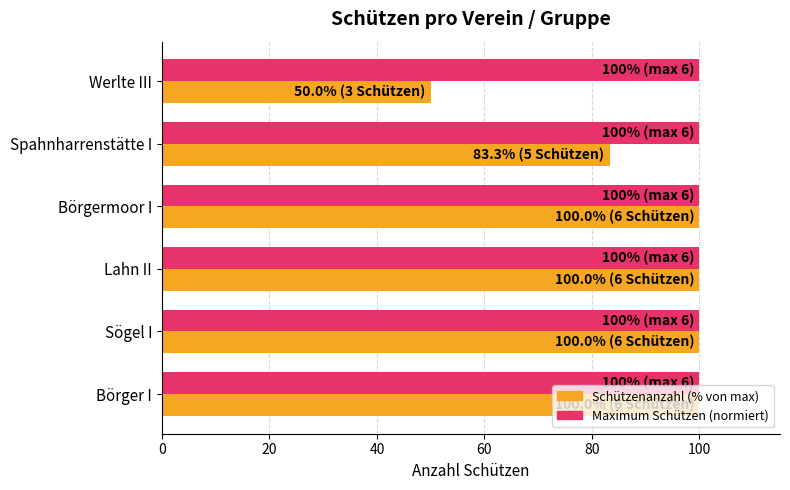

What is the minimum value shown in the chart?

50.0